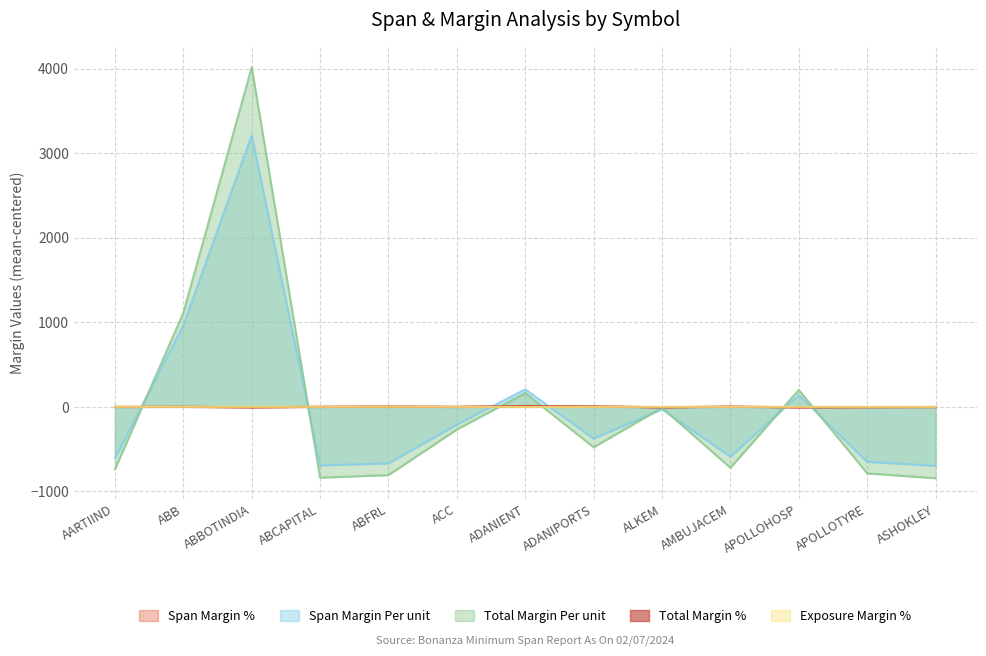

The value of Exposure Margin % at ABCAPITAL is -0.1. True or false?

True